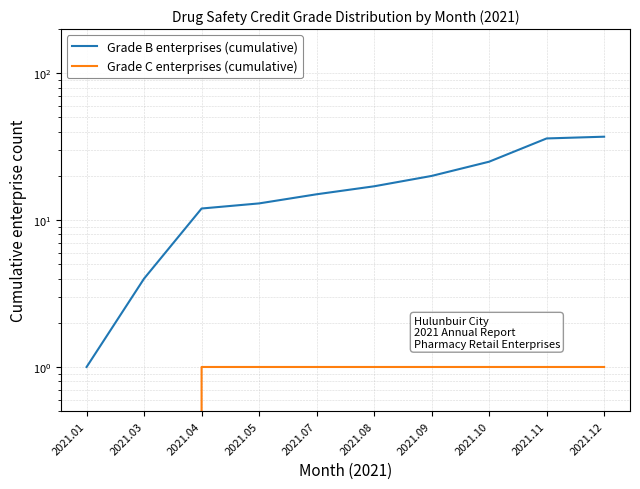

At how many categories does at least one series exceed 8?

8